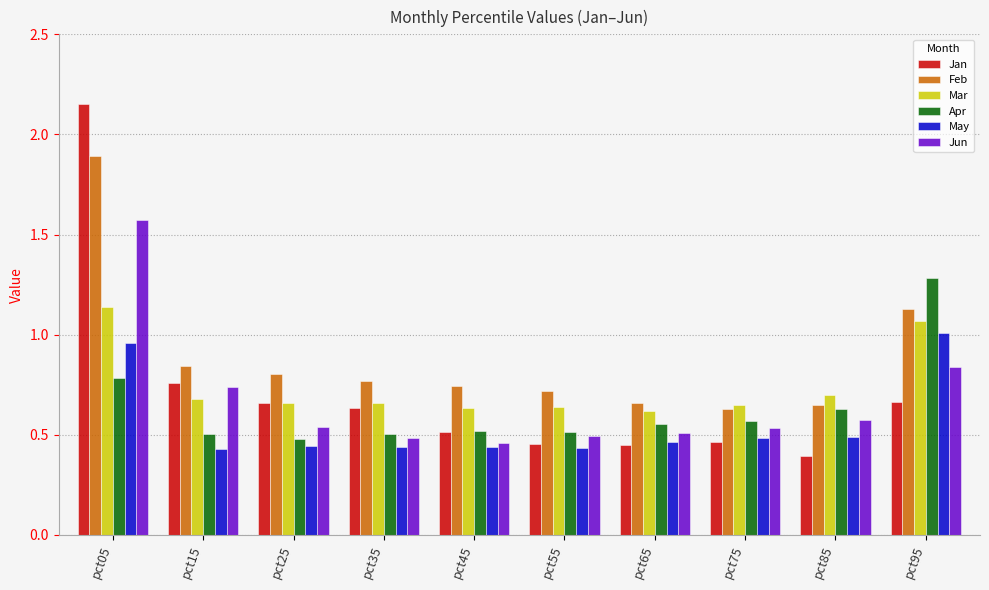

The Mar series shows 0.4 at pct95. True or false?

False